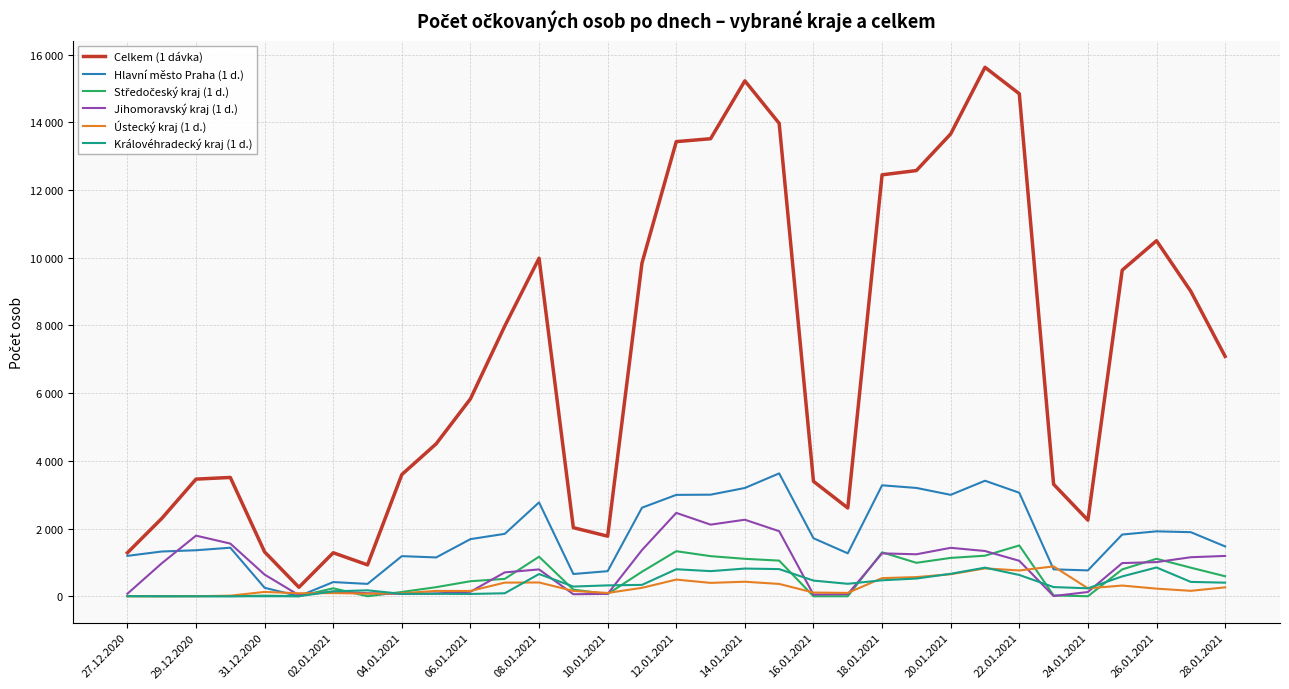

Is this an area chart (filled region under the line)?

No